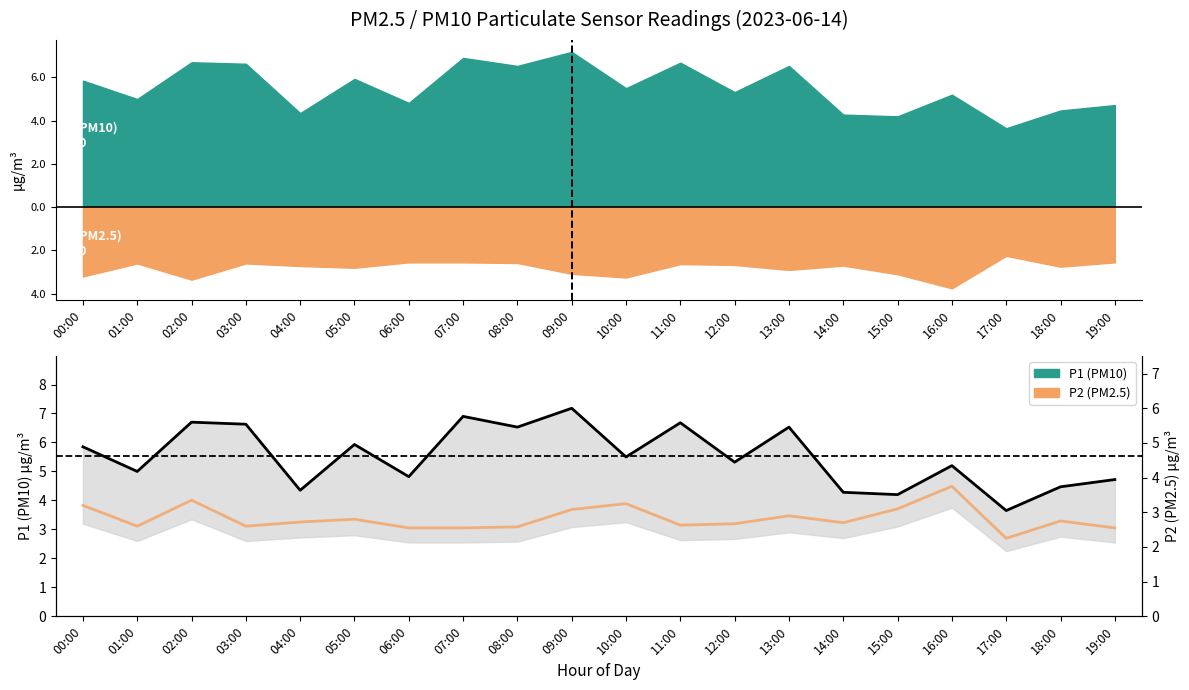

Count the number of categories in the chart.

20